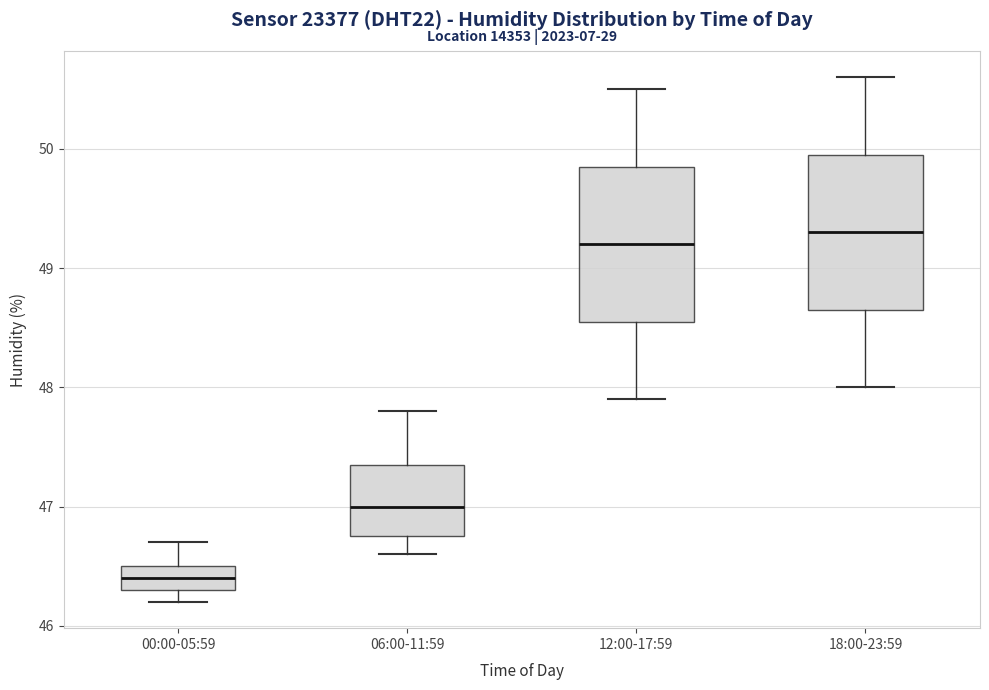

Reading left to right, transcribe this box plot: for each box, give where its median line is, the range the box spans, and where its two whiskers end, as read against the y-axis. The values are not printed on the chart, so give them approximately, as read against the axis.

00:00-05:59: median 46.4, box 46.3 to 46.5, whiskers 46.2 to 46.7
06:00-11:59: median 47.0, box 46.8 to 47.4, whiskers 46.6 to 47.8
12:00-17:59: median 49.2, box 48.6 to 49.9, whiskers 47.9 to 50.5
18:00-23:59: median 49.3, box 48.7 to 50.0, whiskers 48.0 to 50.6